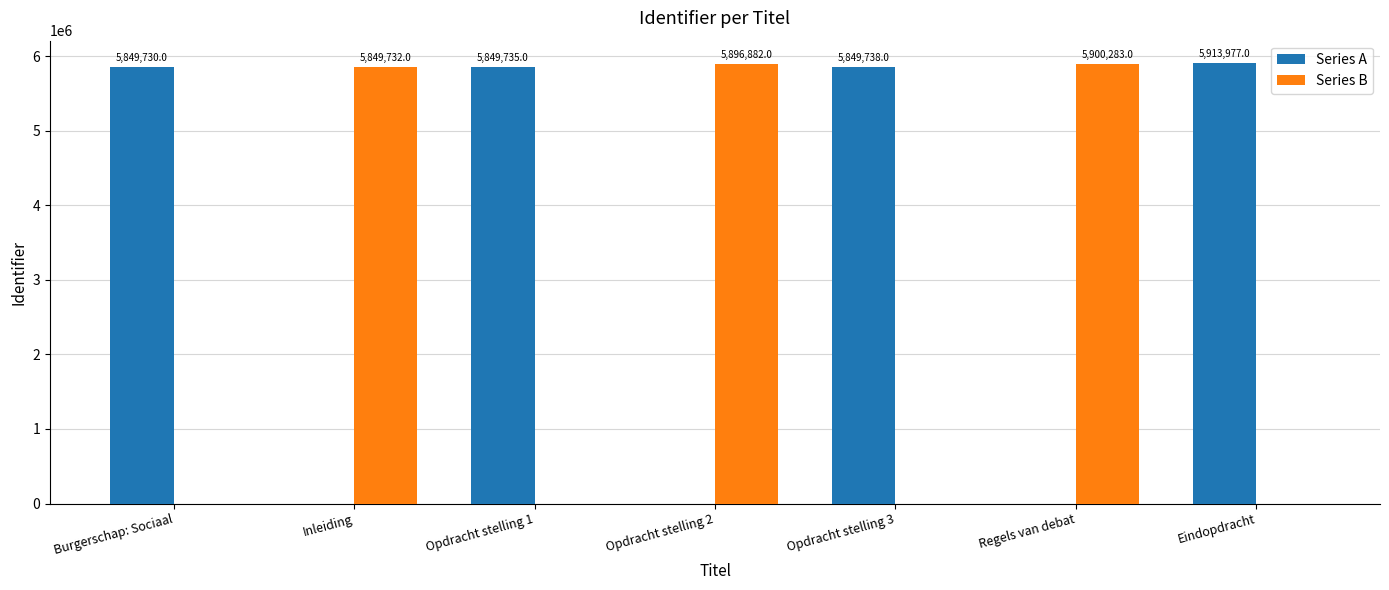

What are all the series names shown in the legend?

Series A, Series B